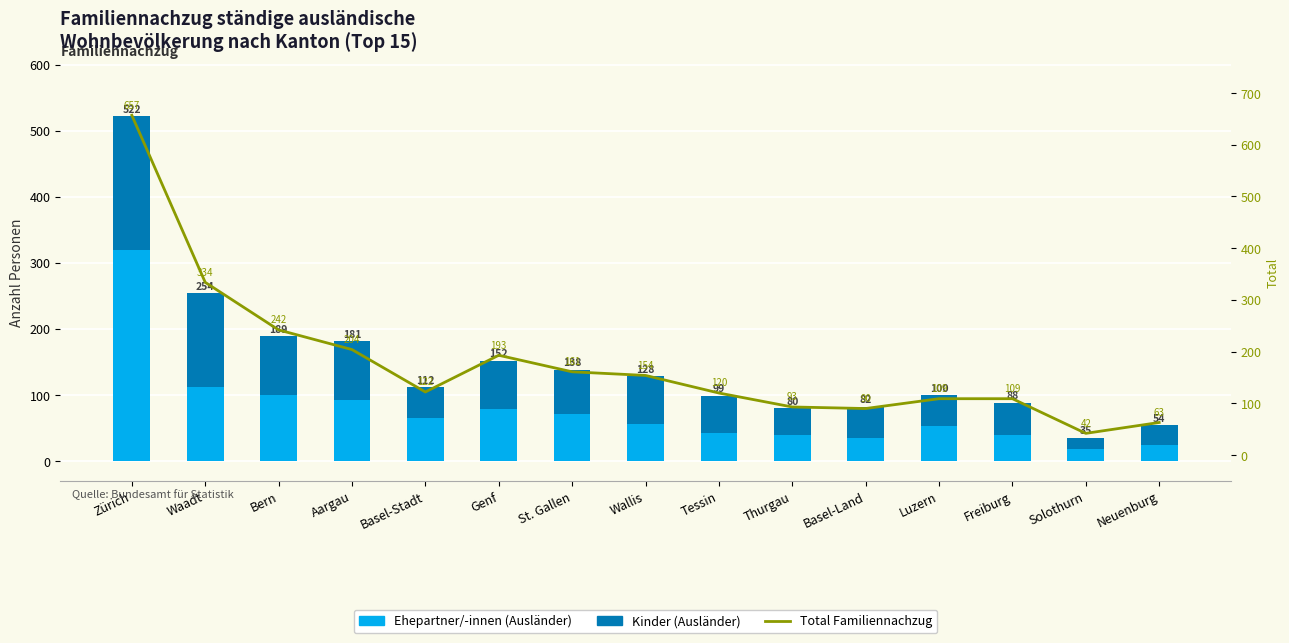

Which series changed the most between Zürich and Aargau?

Total Familiennachzug